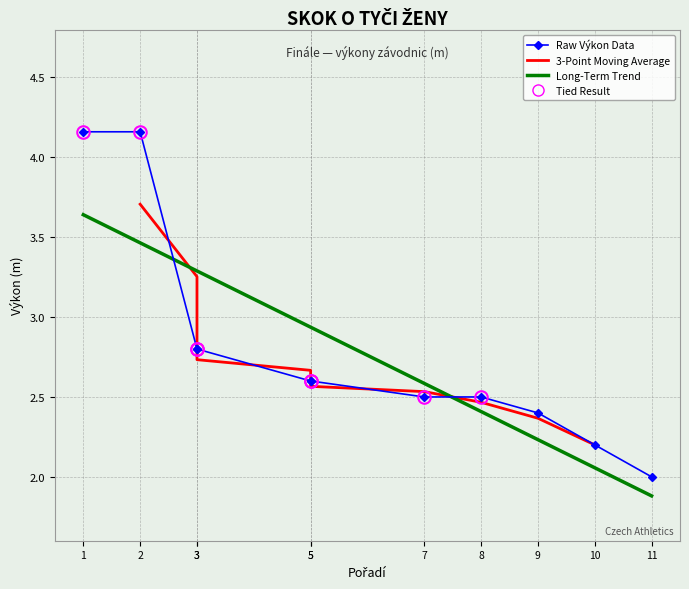

The value of Raw Výkon Data at 7 is 2.5. True or false?

True